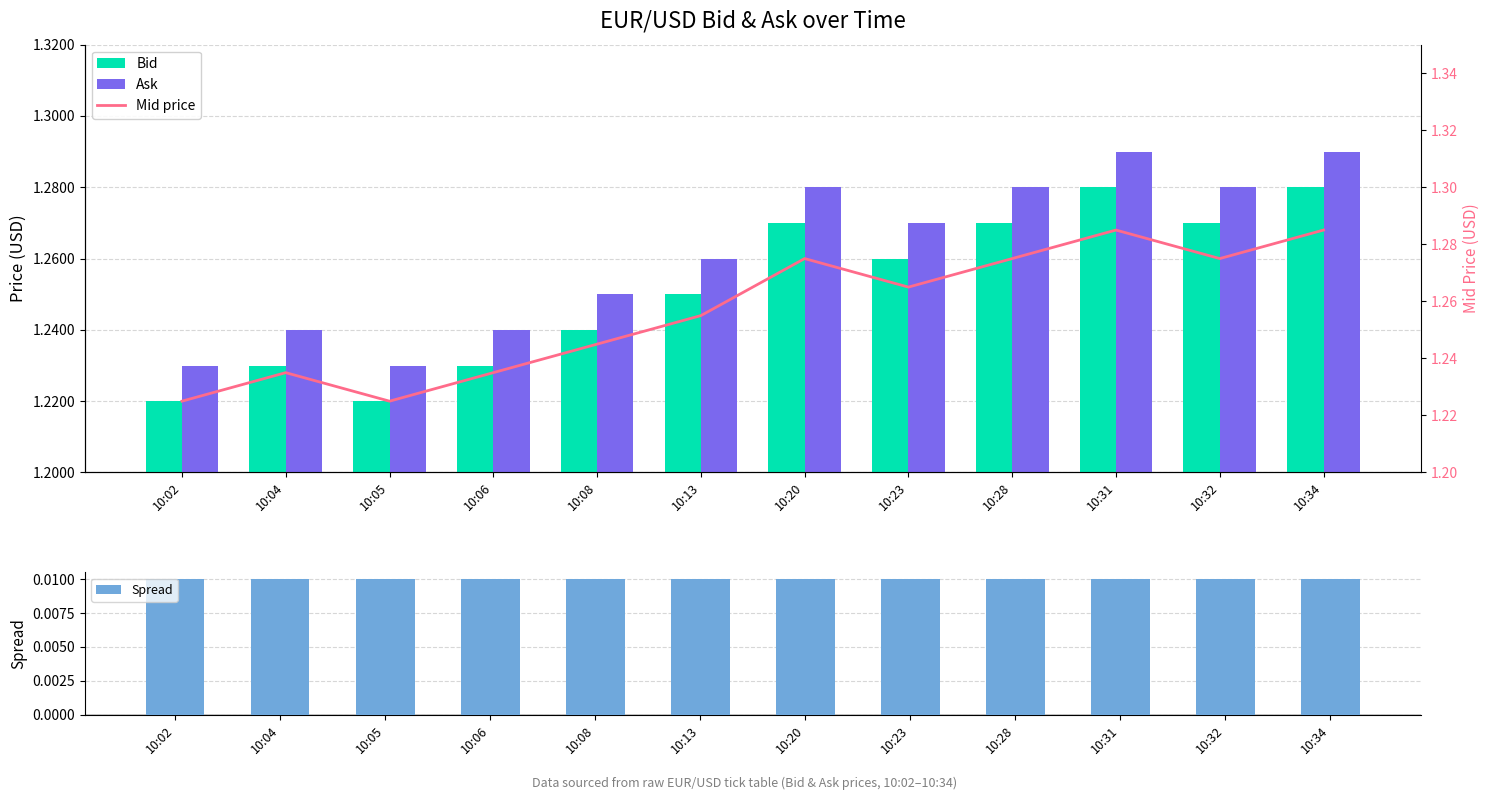

How many distinct data groups are displayed?

4